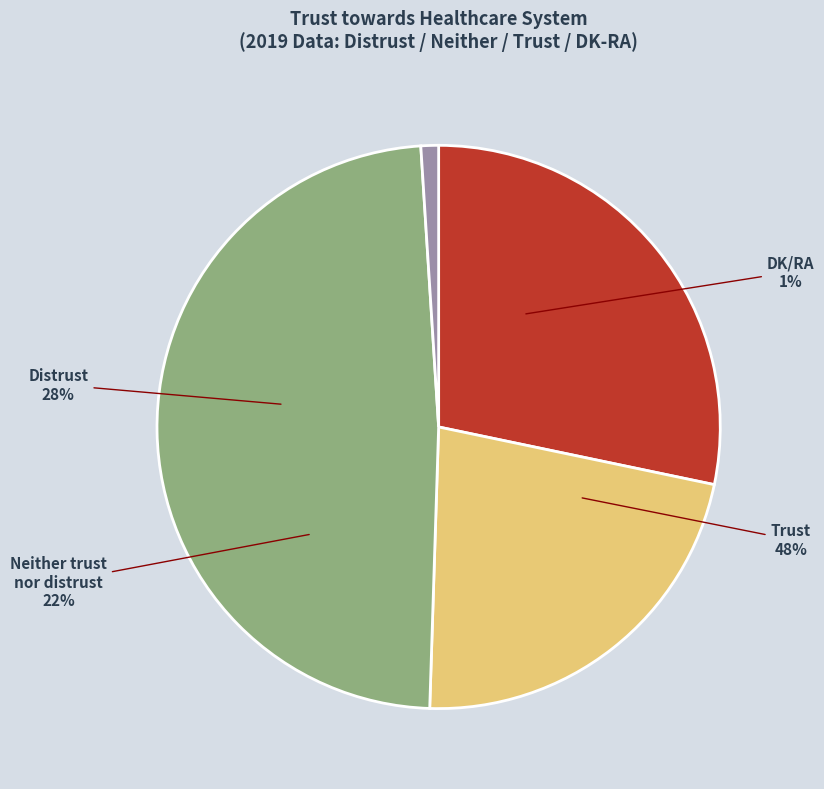

Between Neither trust nor distrust and Distrust, which is larger?

Distrust